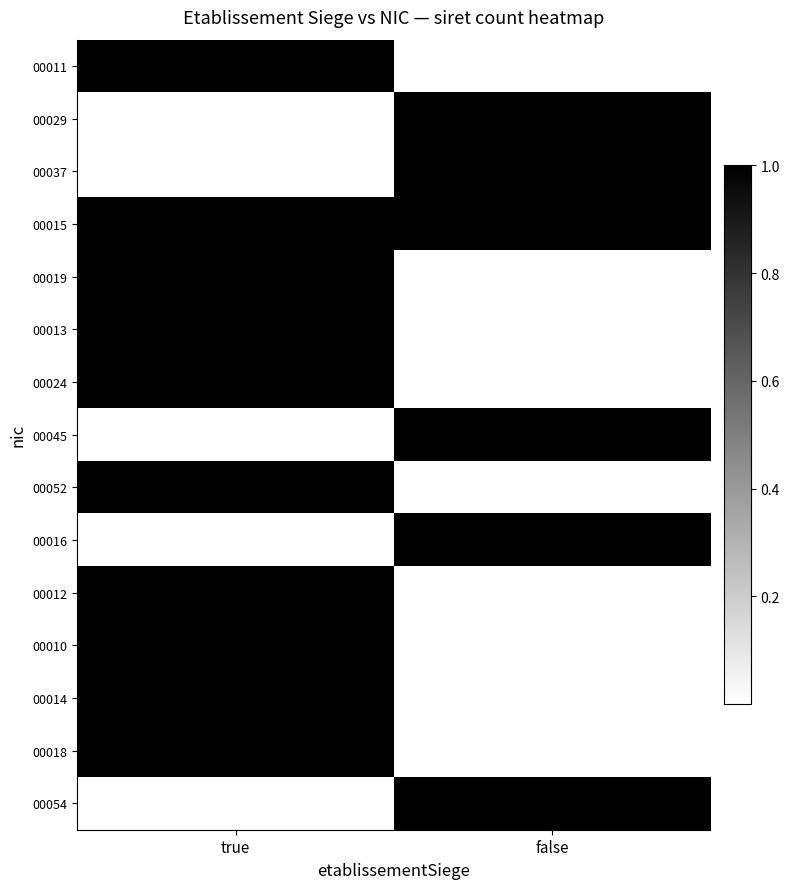

Between false and true, which is larger?

true